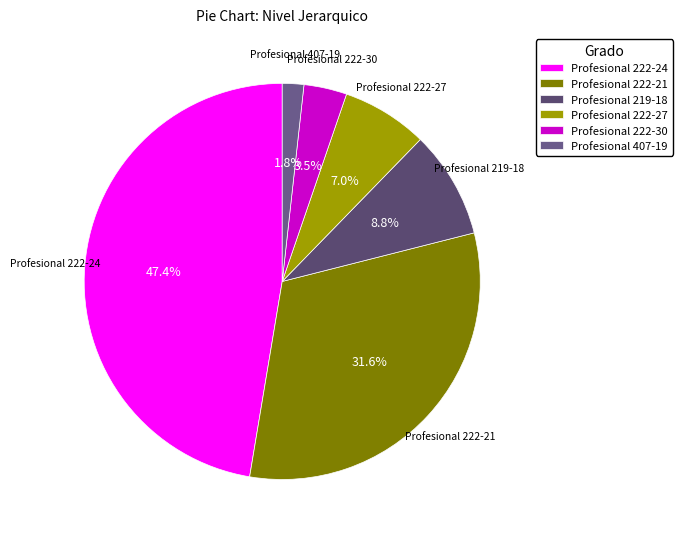

Is there a majority slice in this chart?

No